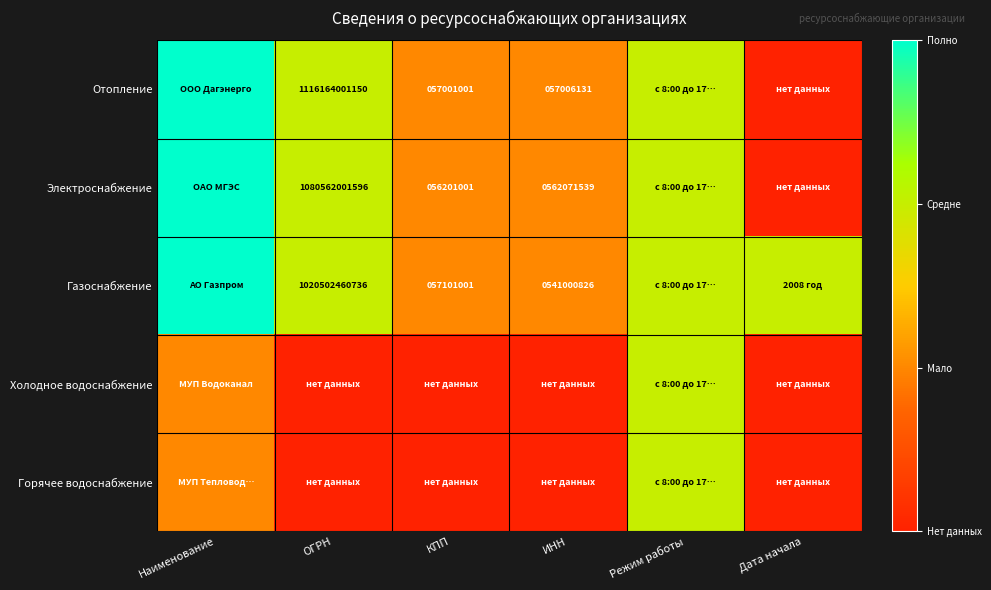

How many series are shown in this chart?

5